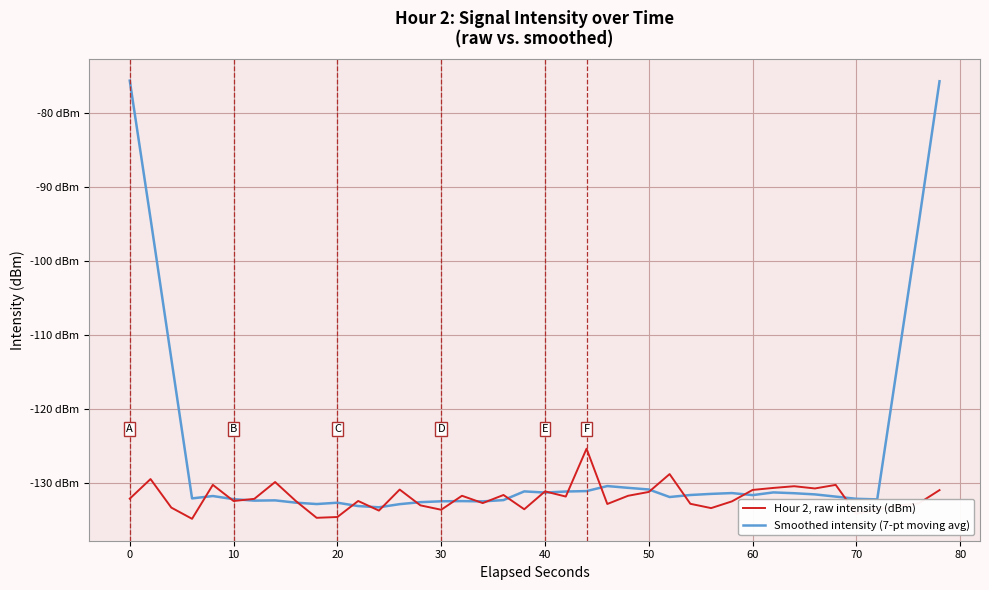

Which series has the largest range (max minus min)?

Smoothed intensity (7-pt moving avg)